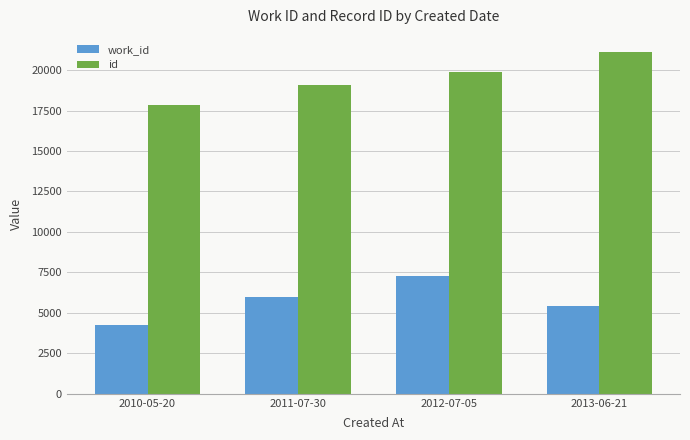

What are all the series names shown in the legend?

work_id, id